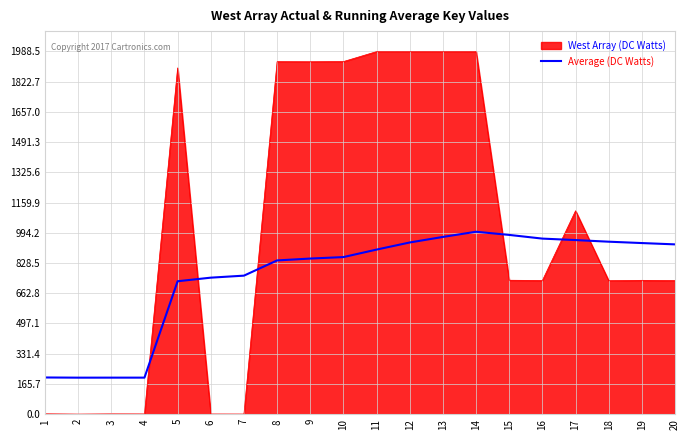

Rank the series by their average value, from lowest to highest.

Average (DC Watts), West Array (DC Watts)